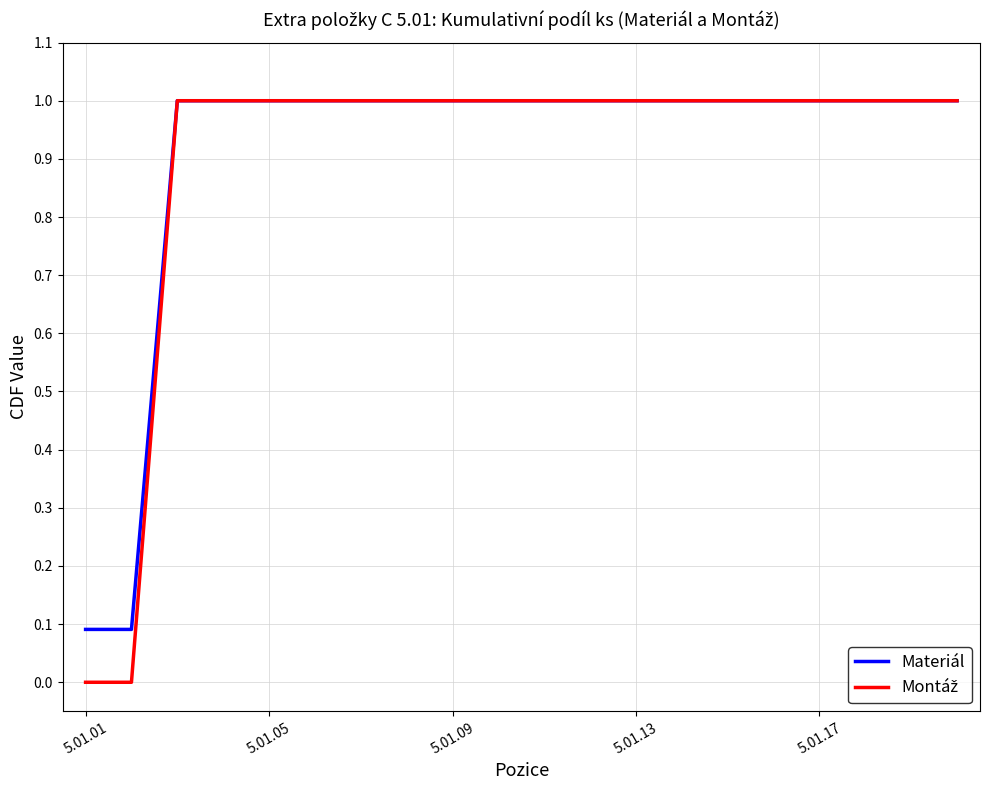

What is the sum of all Materiál values?

18.2